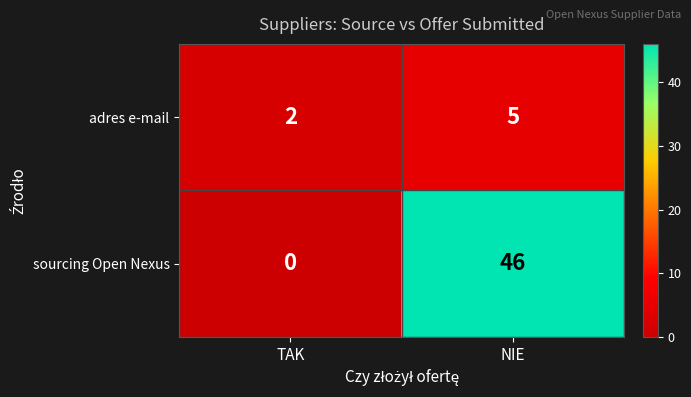

True or false: adres e-mail has a value of 2 at TAK.

True